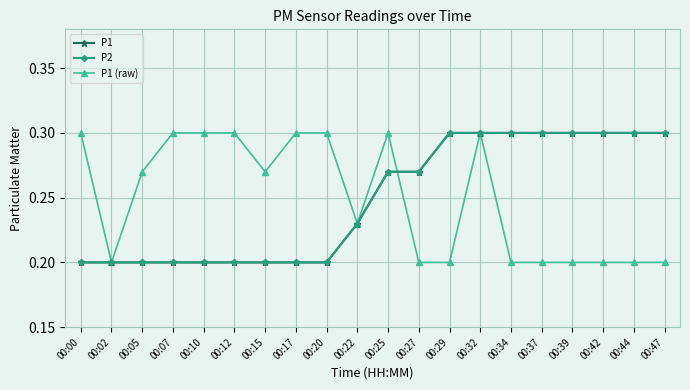

How many lines are shown in the chart?

3